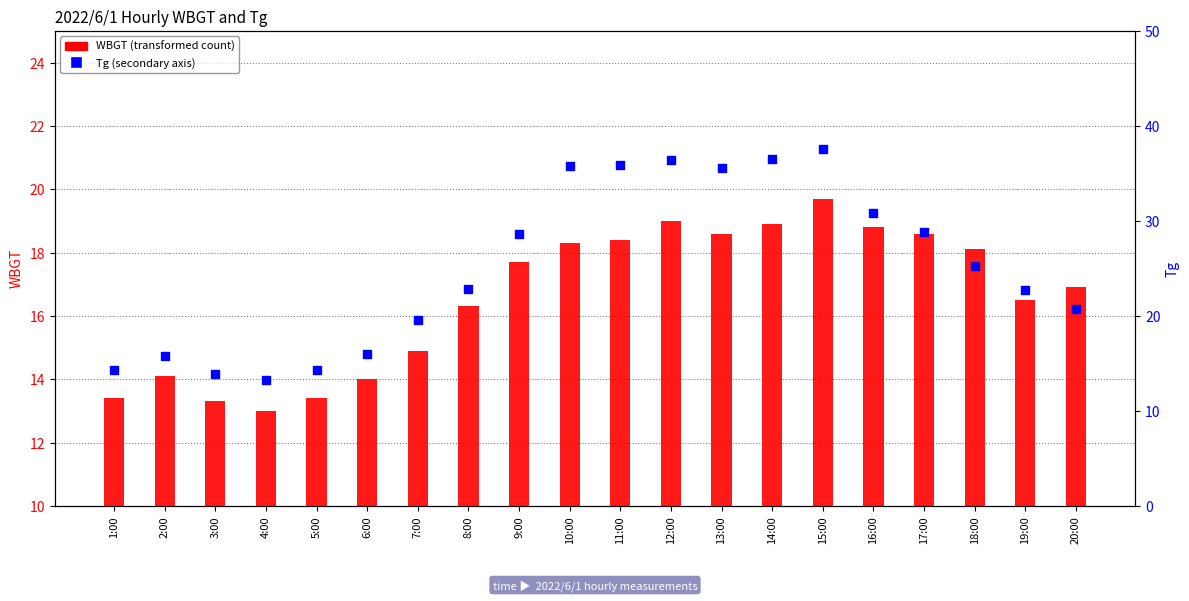

Is the value of WBGT at 16:00 greater than the value of Tg at 20:00?

No